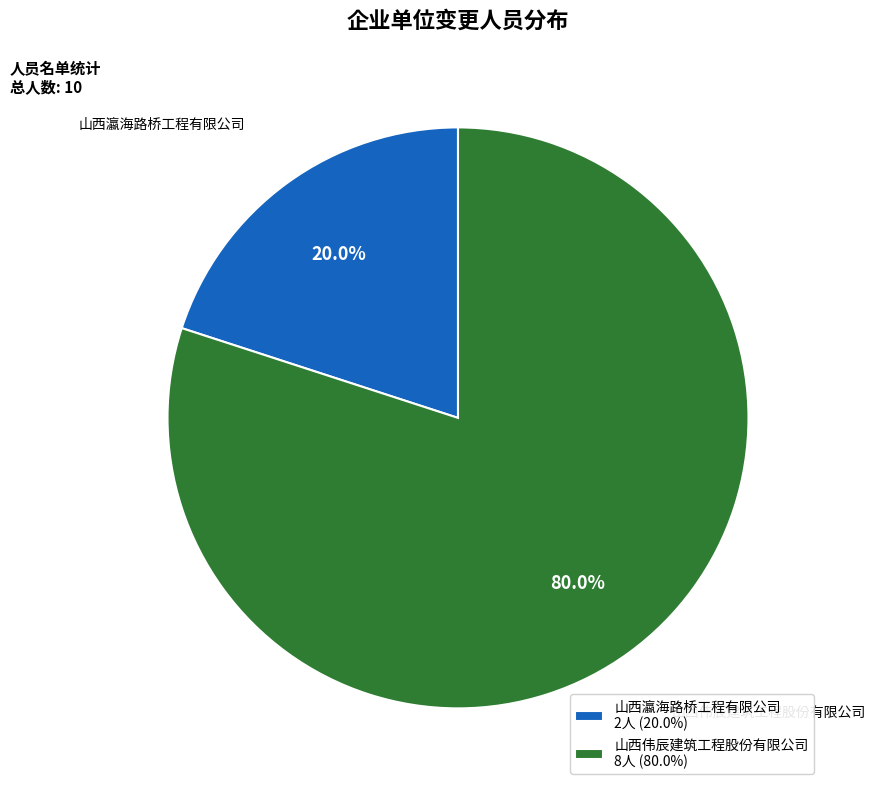

How many slices are in this pie chart?

2